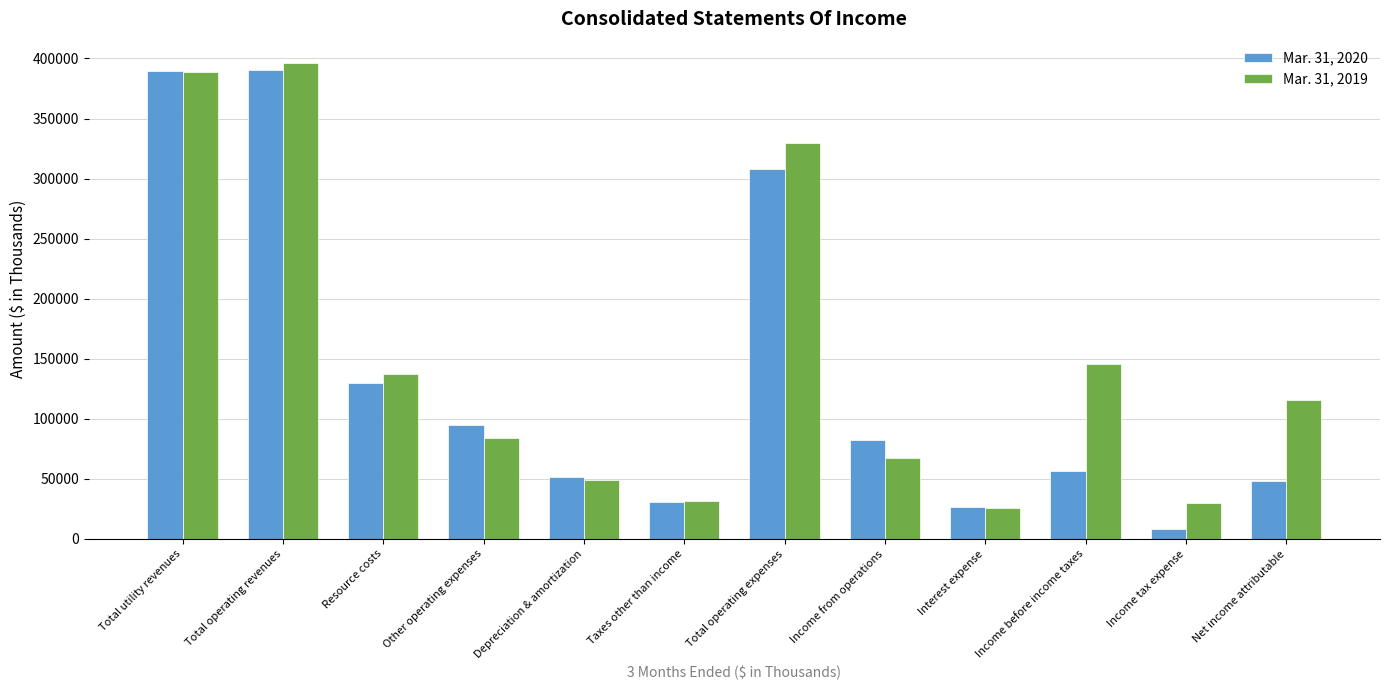

Which series has the largest range (max minus min)?

Mar. 31, 2020